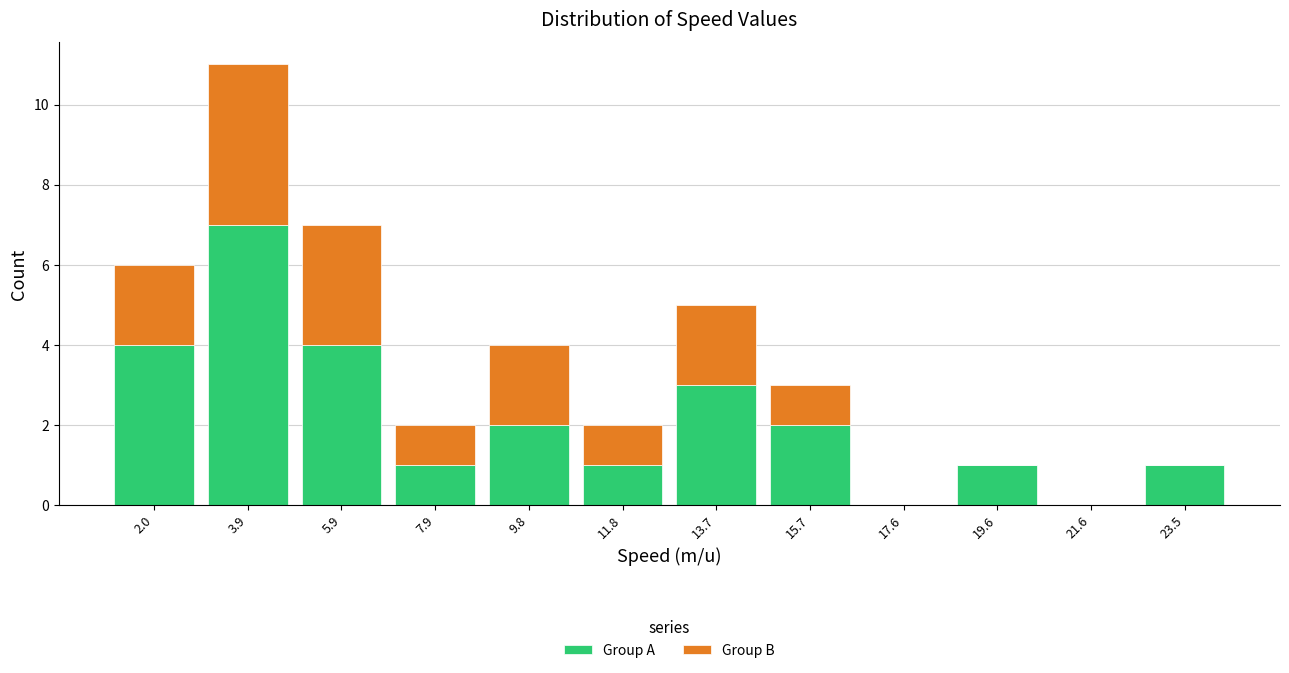

Reading left to right, transcribe this chart: for each stacked bar, give the range it covers on the x-axis and its total height. Neither the bar edges nor the heights are printed on the chart, so give them approximately, as read against the axes.

1.0 to 3.0: 6
3.0 to 5.0: 11
5.0 to 6.8: 7
6.8 to 8.8: 2
8.8 to 10.8: 4
10.8 to 12.8: 2
12.8 to 14.8: 5
14.8 to 16.6: 3
16.6 to 18.6: 0
18.6 to 20.6: 1
20.6 to 22.6: 0
22.6 to 24.6: 1